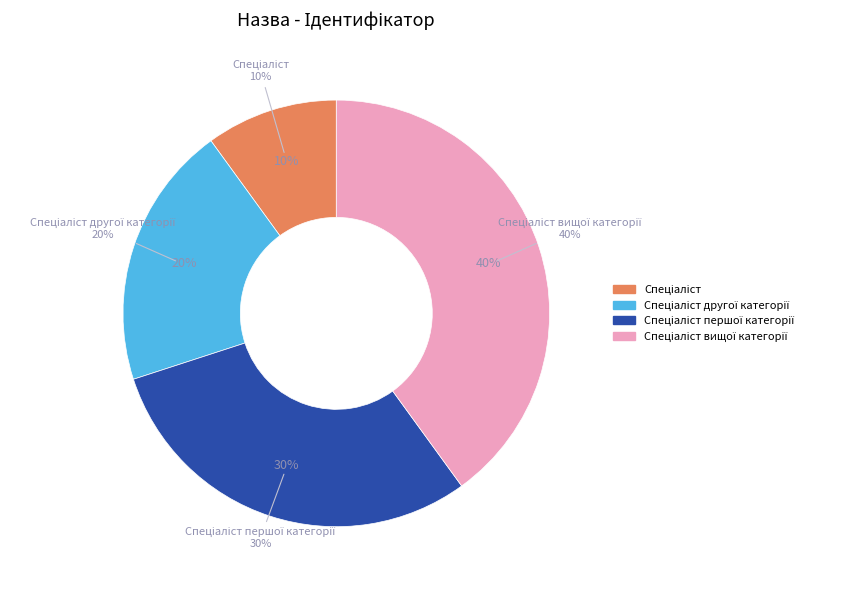

Which category has the biggest portion of the pie?

Спеціаліст вищої категорії